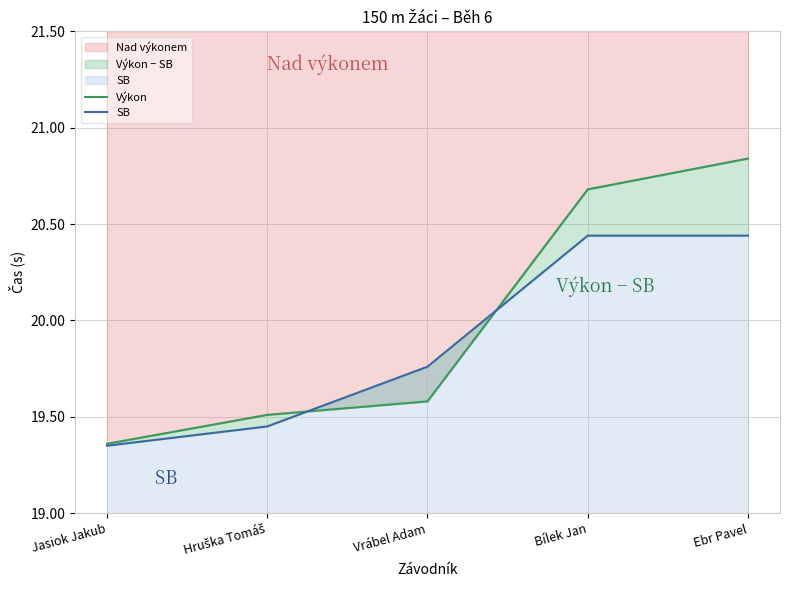

What is the label of the 1st point from the left?

Jasiok Jakub